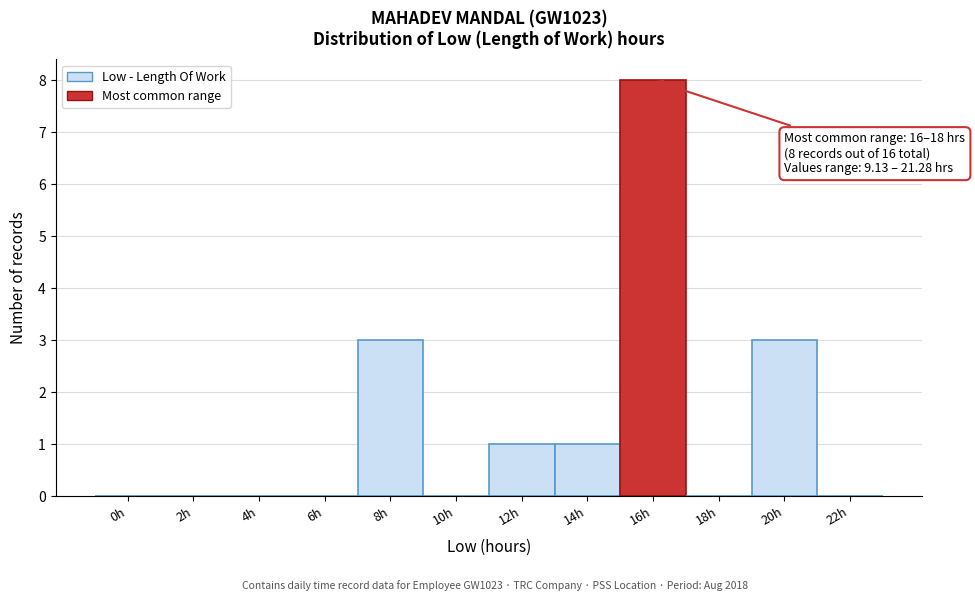

Reading left to right, list all the values displayed in this chart.

0h=0	2h=0	4h=0	6h=0	8h=3	10h=0	12h=1	14h=1	16h=8	18h=0	20h=3	22h=0